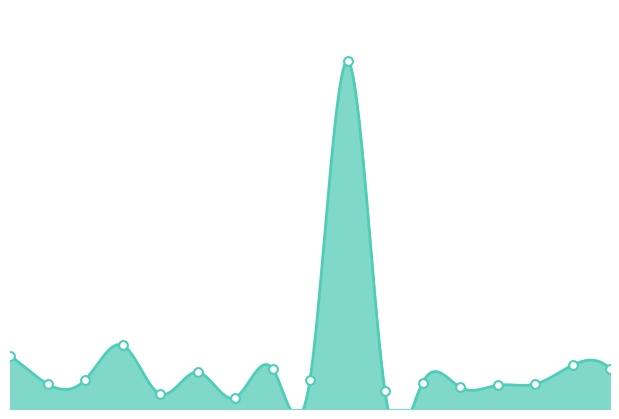

Approximately how many times larger is the value at Bryansk compared to Kostroma?

2.2